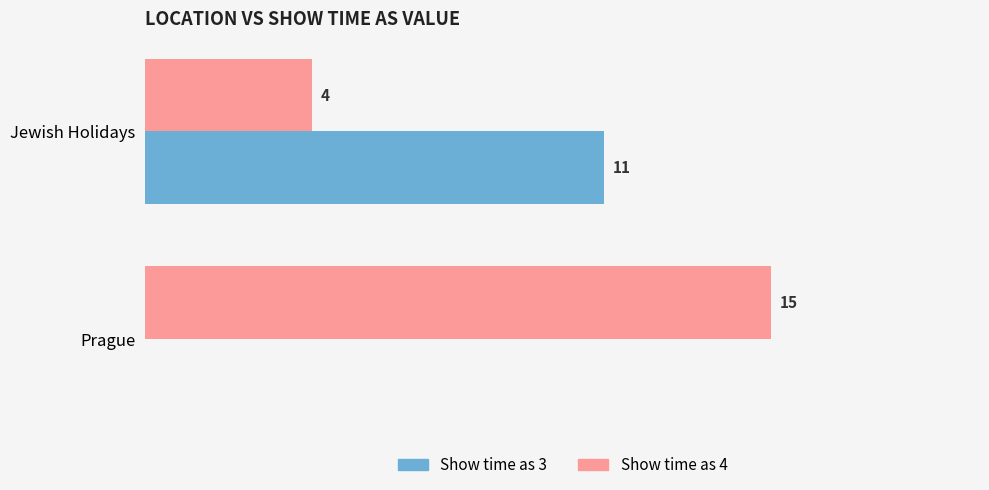

Is the value of Show time as 3 at Jewish Holidays greater than the value of Show time as 4 at Prague?

No